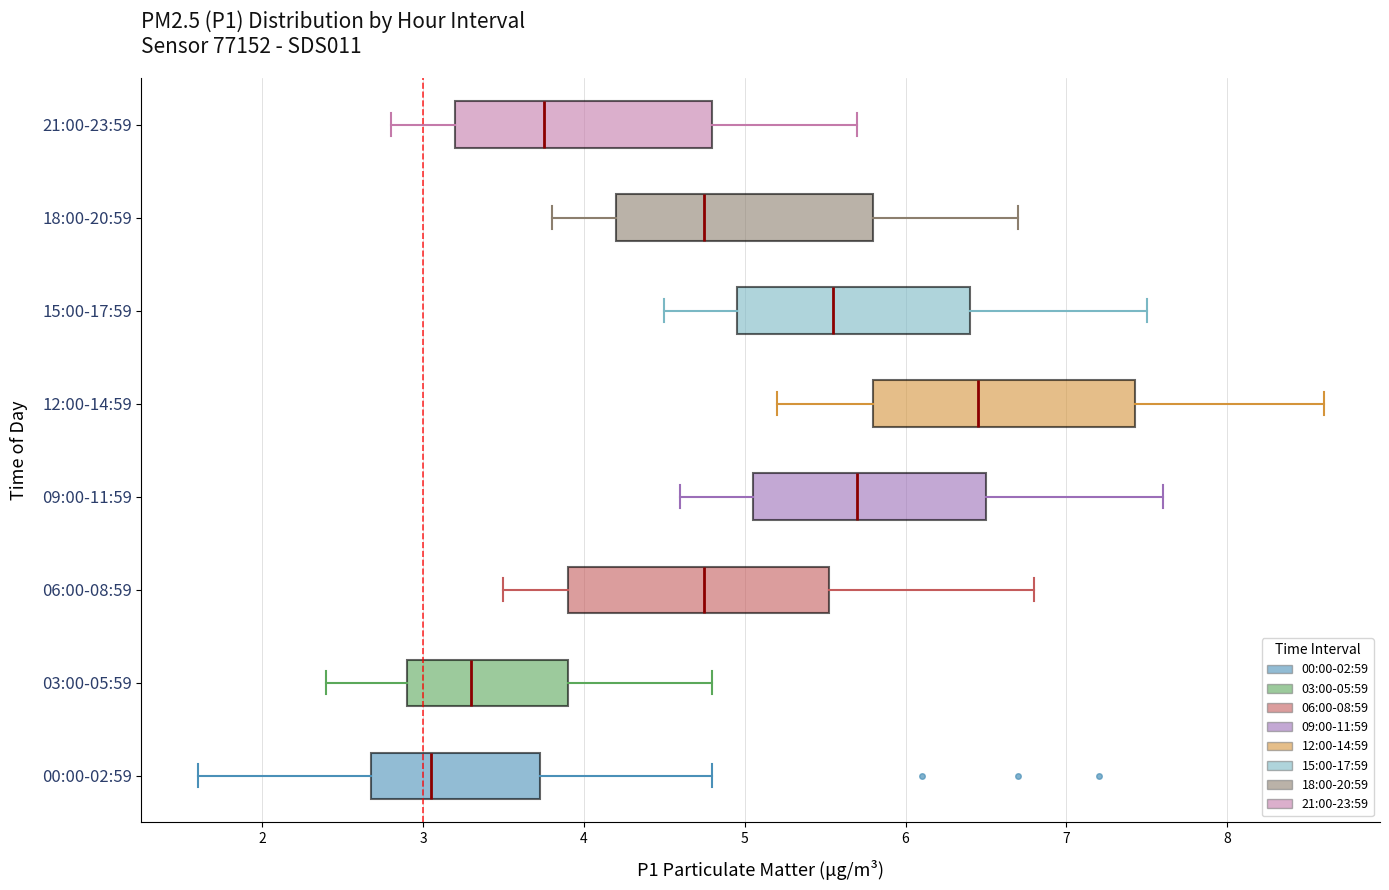

Reading bottom to top, read every box against the x-axis: the position of its median line, the range the box covers, and the ends of its whiskers. The values are not printed on the chart, so give them approximately, as read against the axis.

00:00-02:59: median 3.1, box 2.7 to 3.7, whiskers 1.6 to 4.8
03:00-05:59: median 3.3, box 2.9 to 3.9, whiskers 2.4 to 4.8
06:00-08:59: median 4.8, box 3.9 to 5.5, whiskers 3.5 to 6.8
09:00-11:59: median 5.7, box 5.1 to 6.5, whiskers 4.6 to 7.6
12:00-14:59: median 6.5, box 5.8 to 7.4, whiskers 5.2 to 8.6
15:00-17:59: median 5.6, box 5.0 to 6.4, whiskers 4.5 to 7.5
18:00-20:59: median 4.8, box 4.2 to 5.8, whiskers 3.8 to 6.7
21:00-23:59: median 3.8, box 3.2 to 4.8, whiskers 2.8 to 5.7